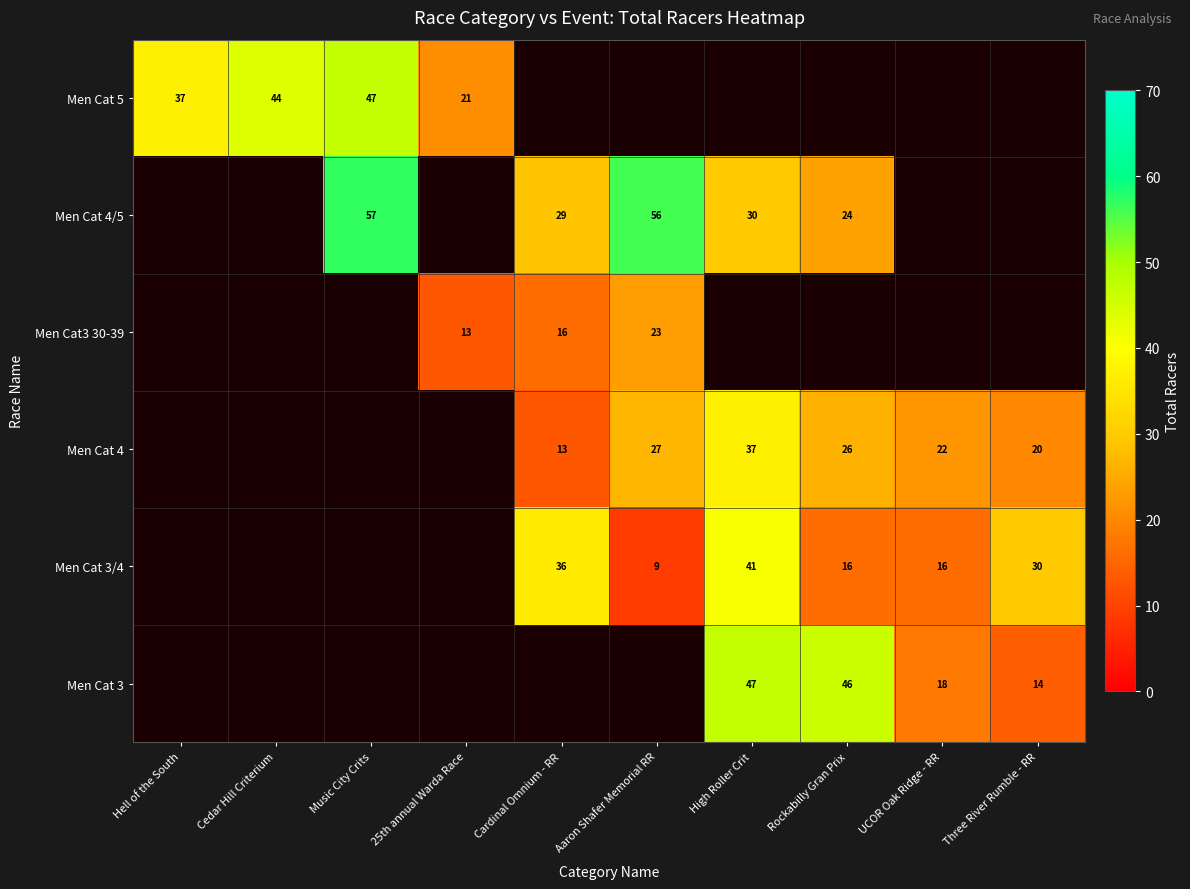

The Men Cat 4 series shows 13 at Cardinal Omnium - RR. True or false?

True